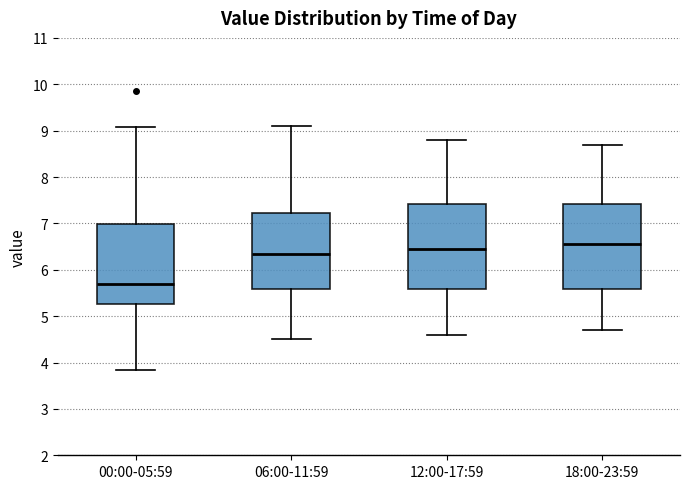

Reading left to right, transcribe this box plot: for each box, give where its median line is, the range the box spans, and where its two whiskers end, as read against the y-axis. The values are not printed on the chart, so give them approximately, as read against the axis.

00:00-05:59: median 5.7, box 5.3 to 7.0, whiskers 3.8 to 9.1
06:00-11:59: median 6.4, box 5.6 to 7.2, whiskers 4.5 to 9.1
12:00-17:59: median 6.5, box 5.6 to 7.4, whiskers 4.6 to 8.8
18:00-23:59: median 6.6, box 5.6 to 7.4, whiskers 4.7 to 8.7